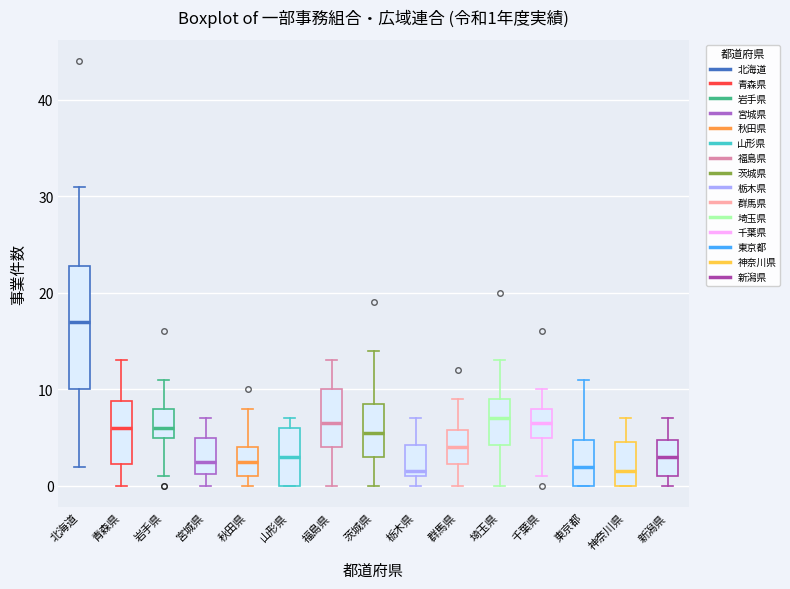

Which box has the highest median line?

北海道